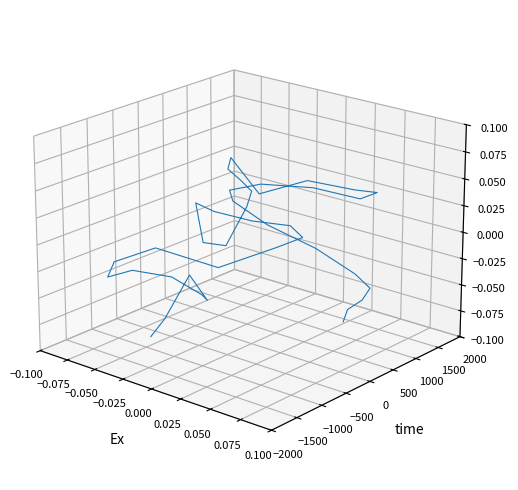

How many series are shown in this chart?

1